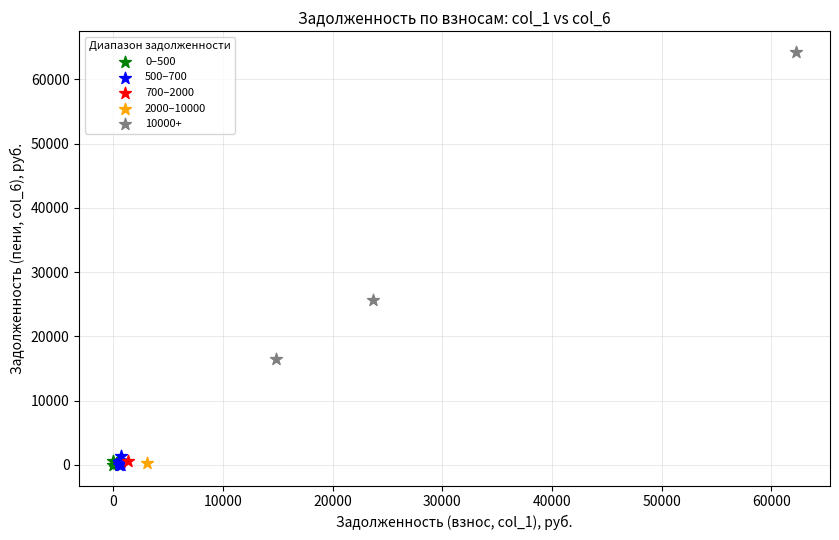

What are all the series names shown in the legend?

0–500, 500–700, 700–2000, 2000–10000, 10000+